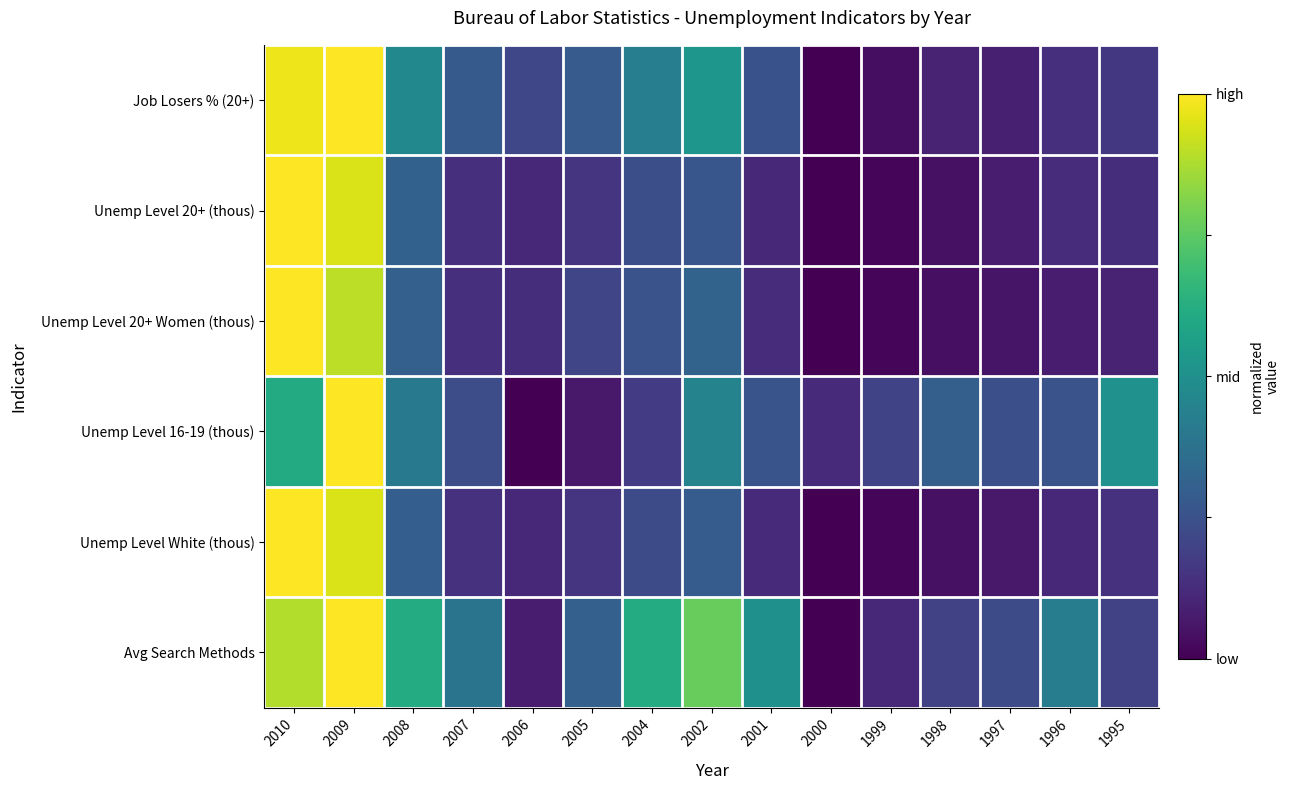

At 1995, list the series in order from smallest to largest.

Unemp Level 20+ Women (thous), Unemp Level 20+ (thous), Unemp Level White (thous), Job Losers % (20+), Avg Search Methods, Unemp Level 16-19 (thous)